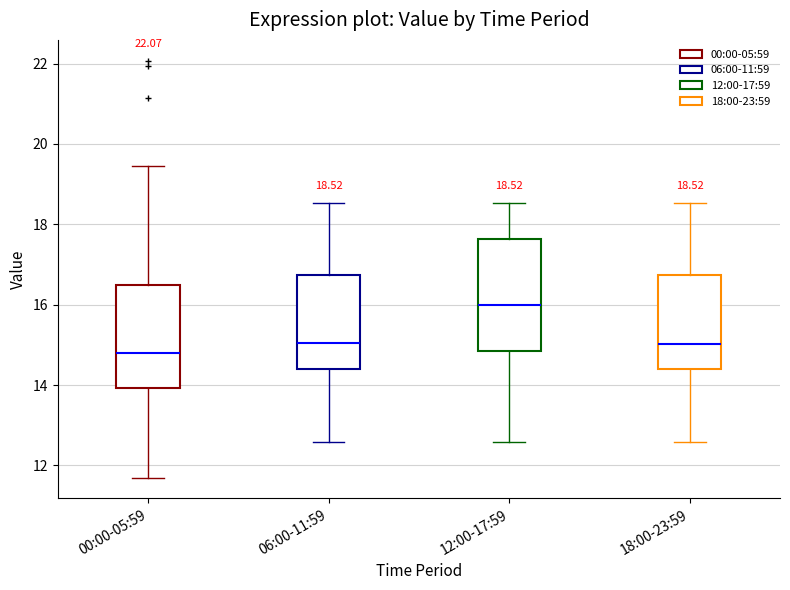

Which box's median line is the highest?

12:00-17:59